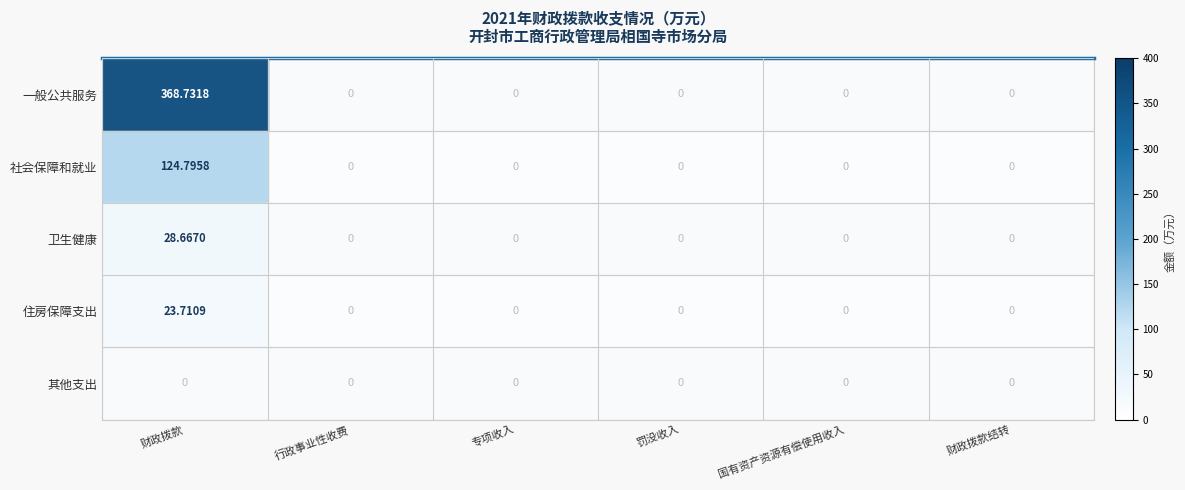

Which series has the widest spread of values?

一般公共服务